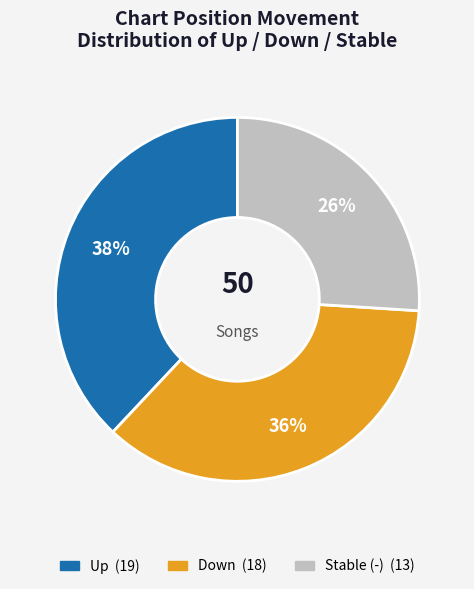

To the nearest percent, what is the difference between the largest and smallest slice percentages?

12%